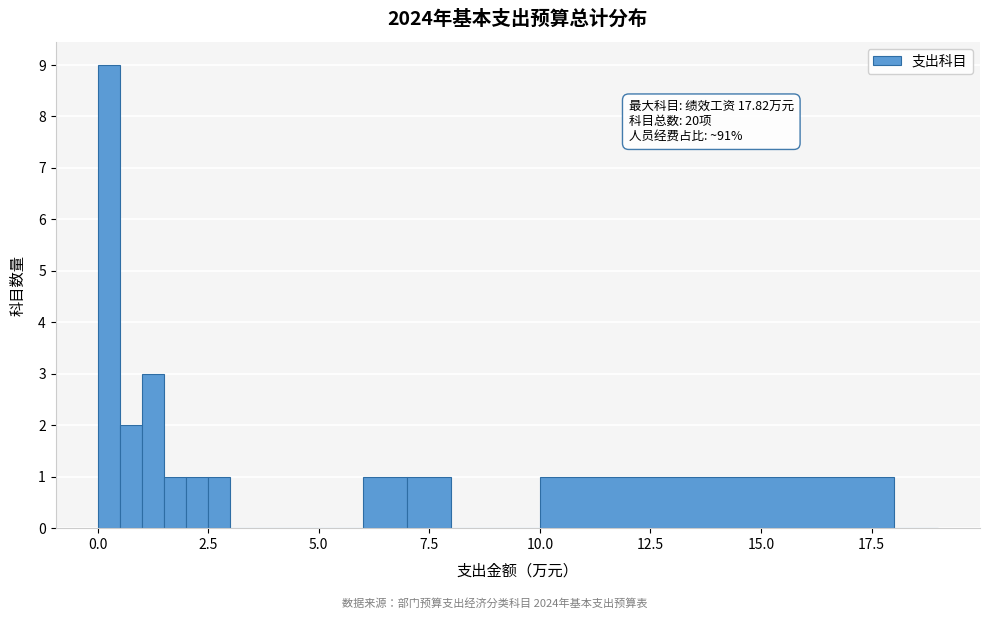

Around what value on the x-axis is the tallest bar? Give the approximate position of its centre, as read against the axis.

0.5